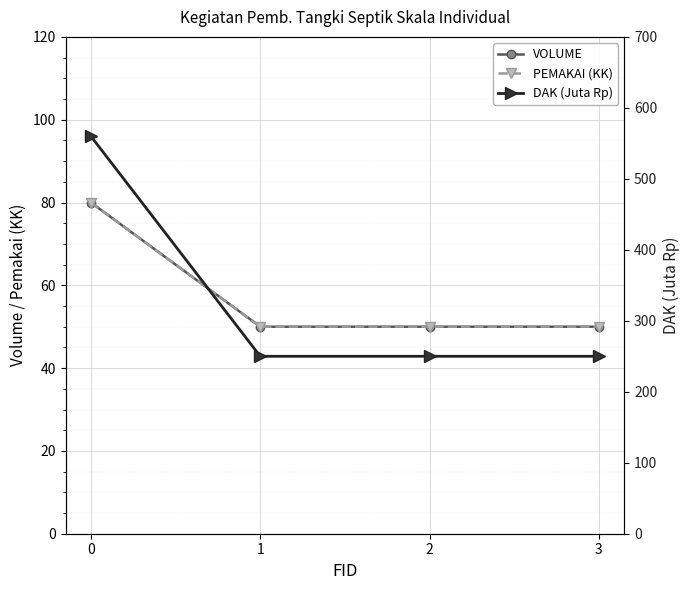

Rank the series at 0 from highest to lowest value.

DAK (Juta Rp), VOLUME, PEMAKAI (KK)